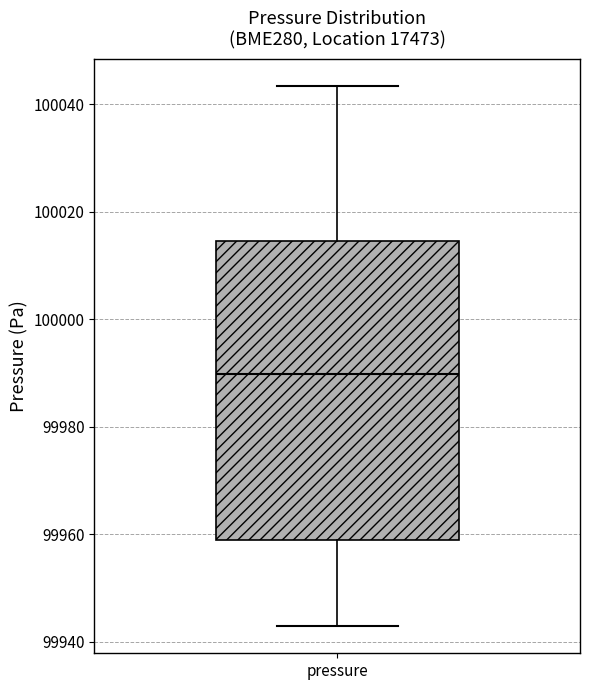

Read this box plot against the y-axis: the position of the median line, the range covered by the box, and the ends of both whiskers. The values are not printed on the chart, so give them approximately, as read against the axis.

median 99990, box 99960 to 100014, whiskers 99942 to 100044